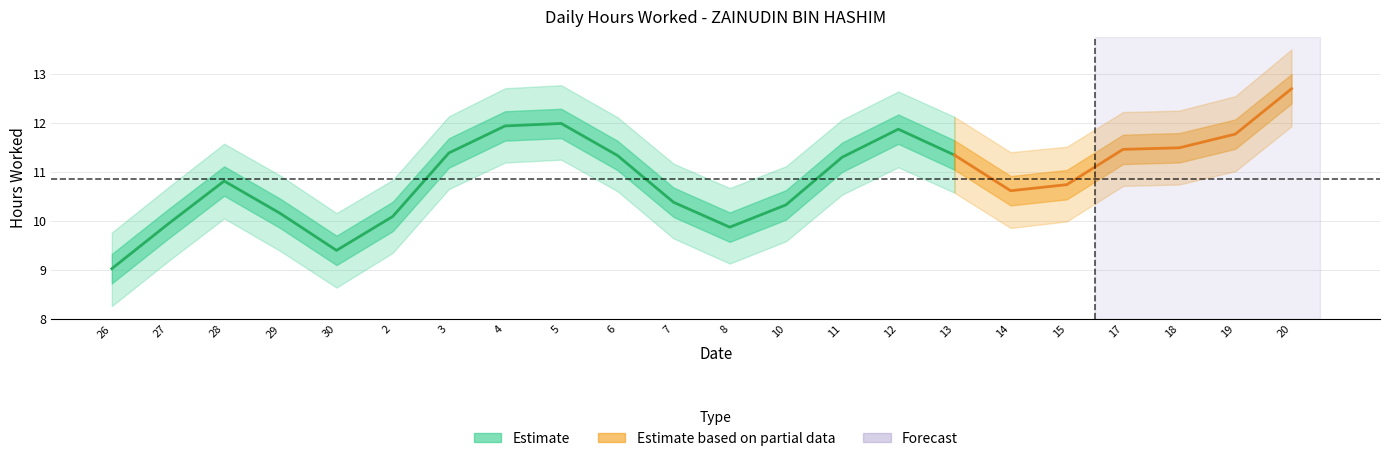

Is it true that Upper Band equals 5.3 at 10?

False